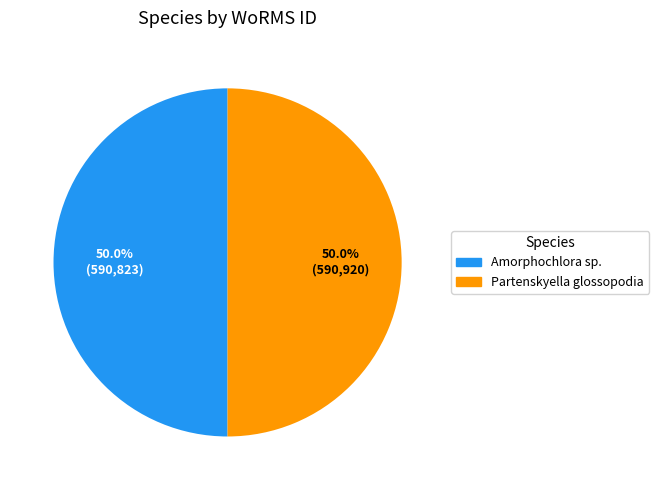

The Amorphochlora sp. slice represents 50% of the pie. True or false?

True